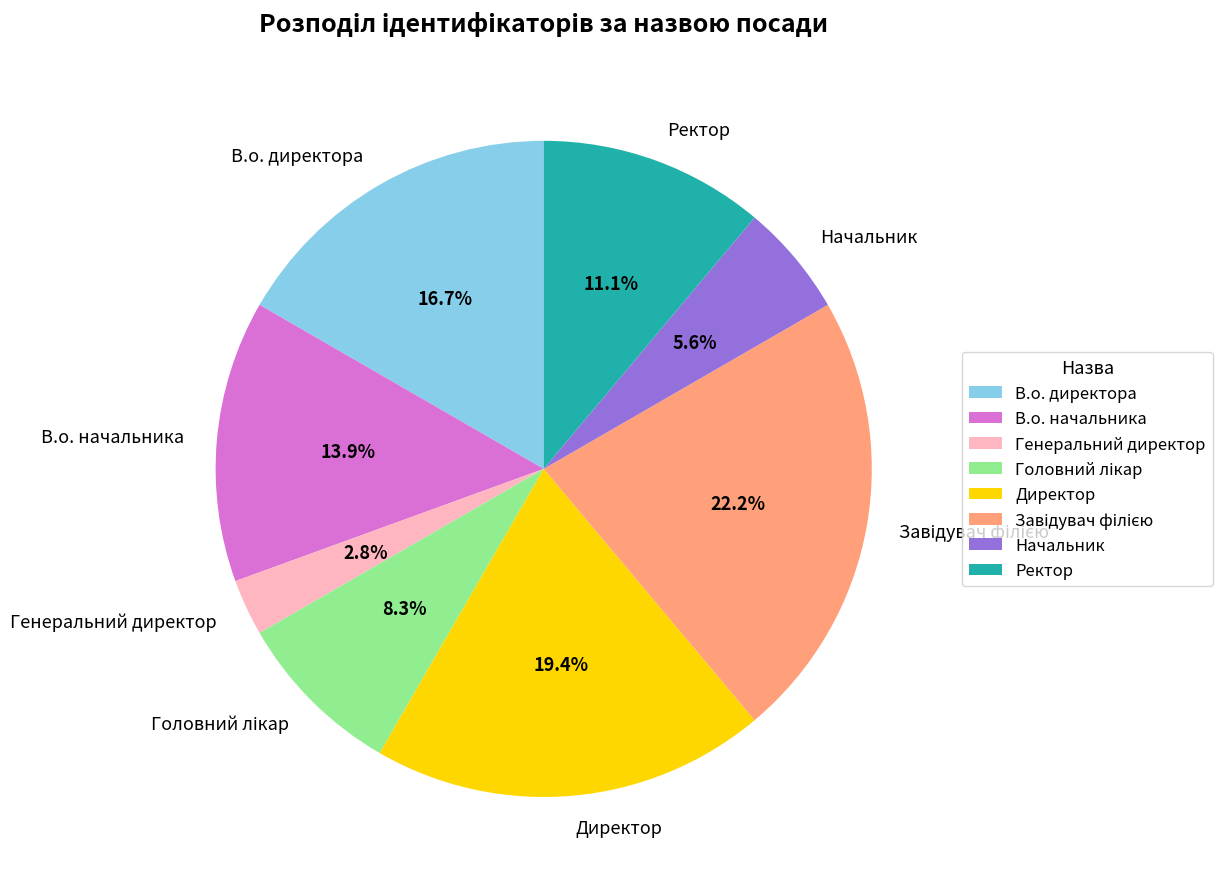

To the nearest percent, what is the difference between the largest and smallest slice percentages?

19%